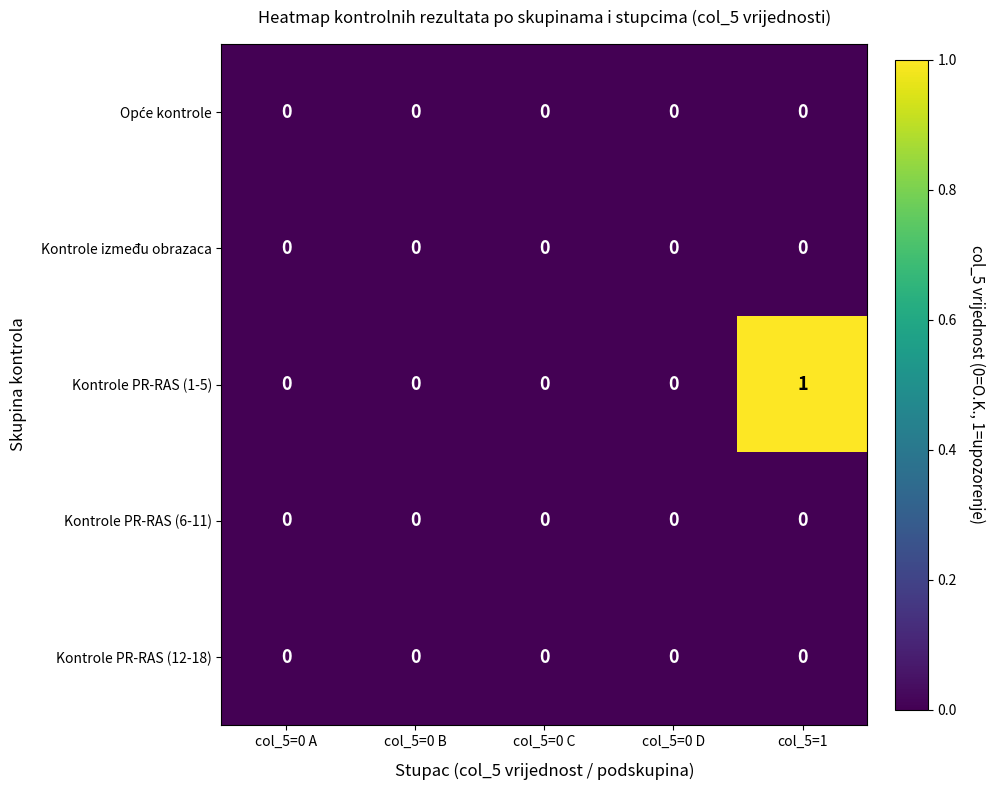

At which category is the sum across all series the highest?

col_5=1